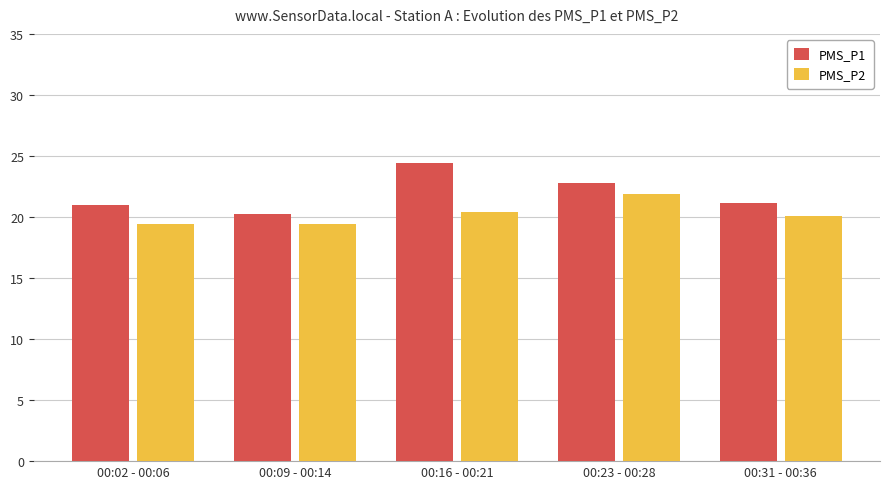

At which label does PMS_P2 reach its peak?

00:23 - 00:28